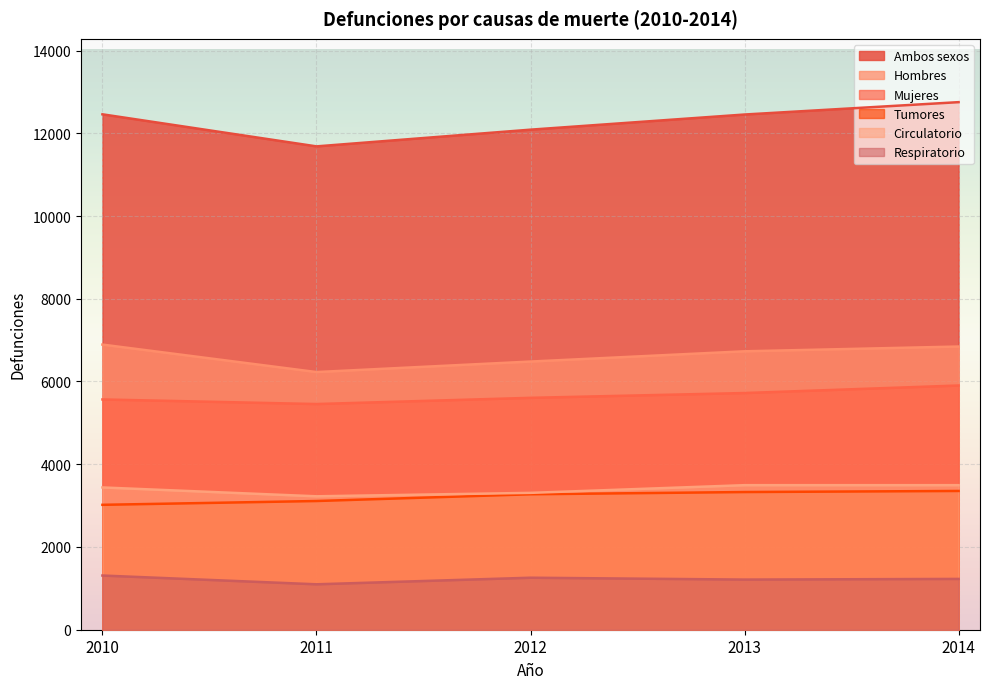

What is the spread (max minus min) of values at 2010?

11148